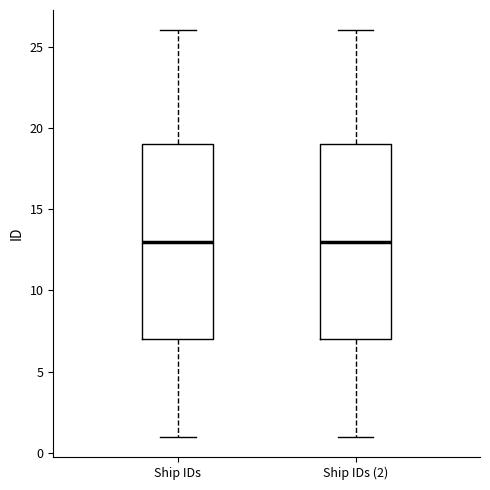

Reading left to right, read every box against the y-axis: the position of its median line, the range the box covers, and the ends of its whiskers. The values are not printed on the chart, so give them approximately, as read against the axis.

Ship IDs: median 13, box 7 to 19, whiskers 1 to 26
Ship IDs (2): median 13, box 7 to 19, whiskers 1 to 26